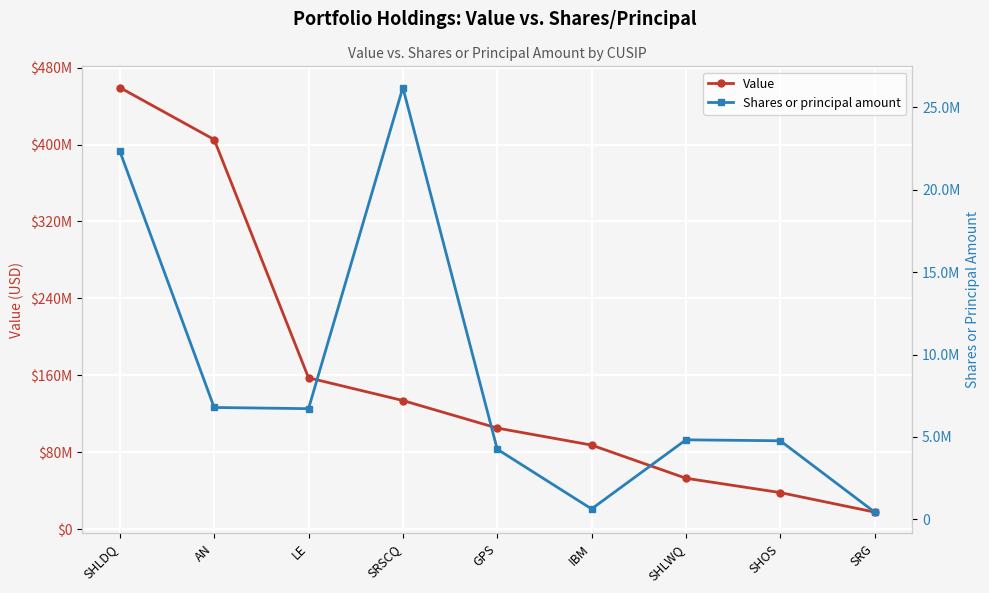

What is the label of the 1st point from the right?

SRG